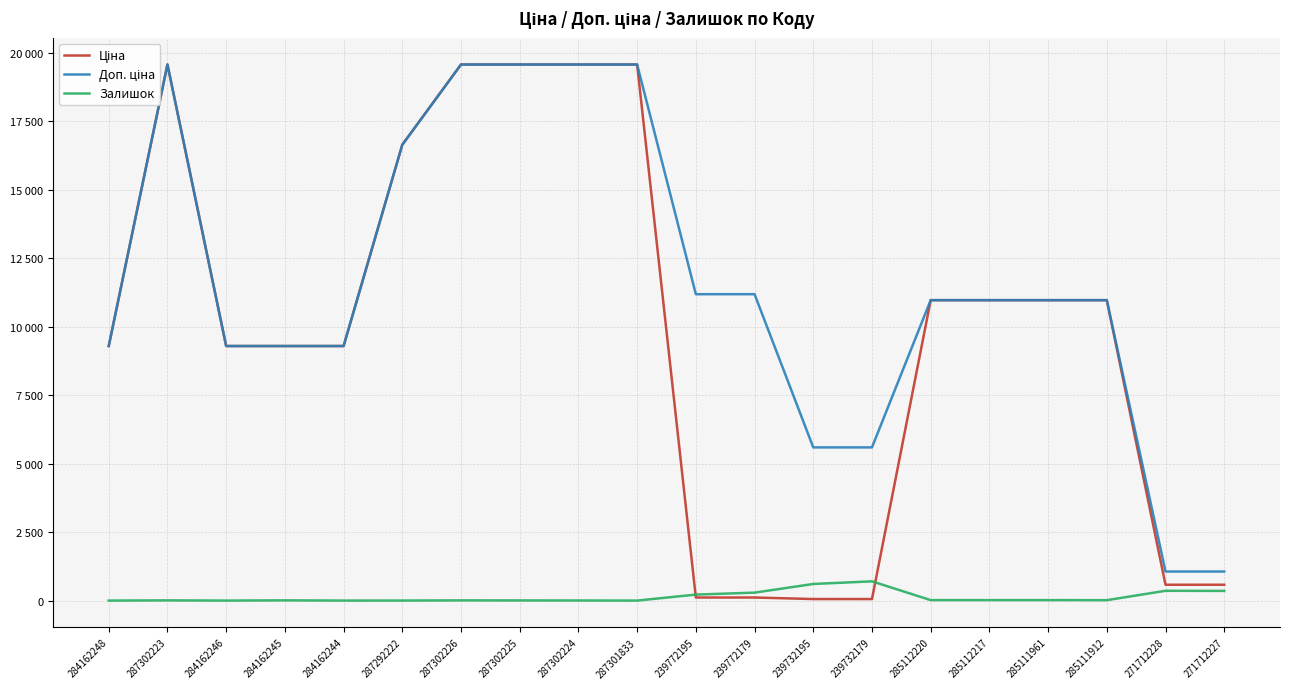

How many lines are shown in the chart?

3